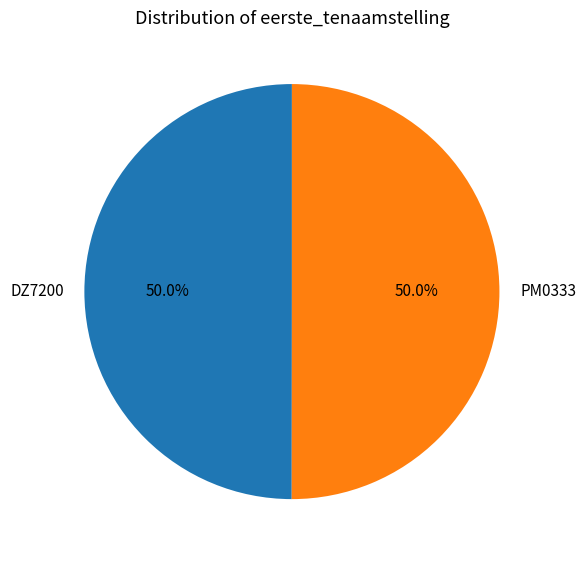

What is the total percentage of PM0333 and DZ7200?

100.0%